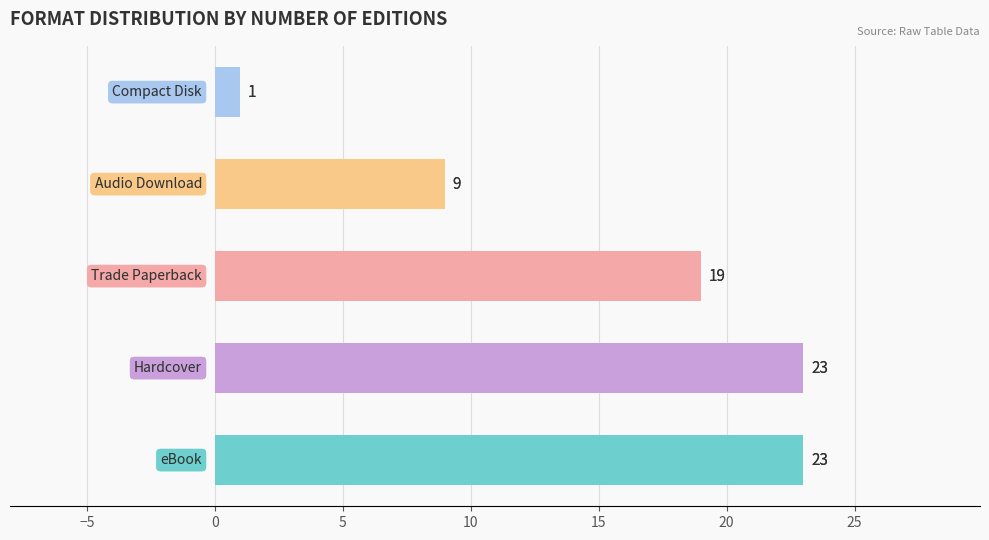

At which category does the chart reach its peak across all series?

eBook